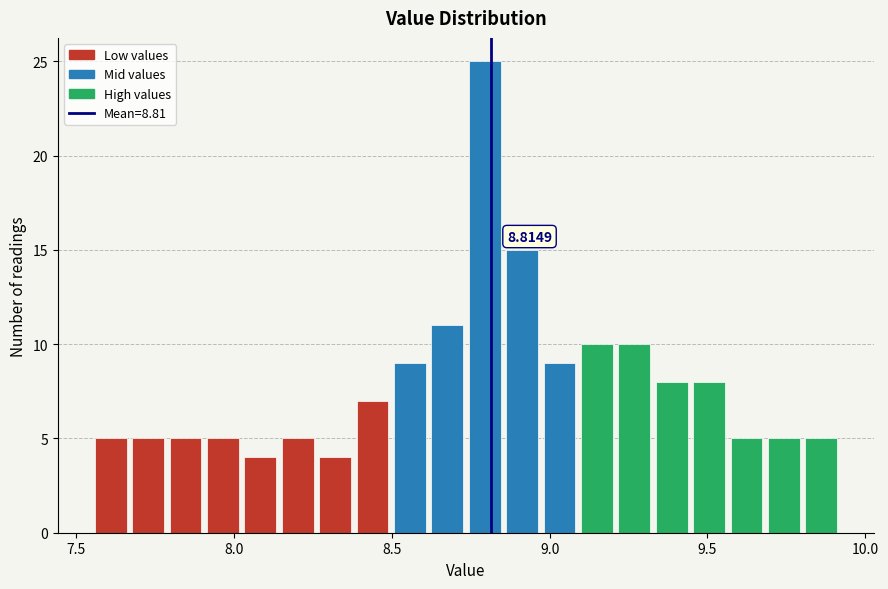

Read against the x-axis, roughly where is the centre of the tallest bar?

8.80